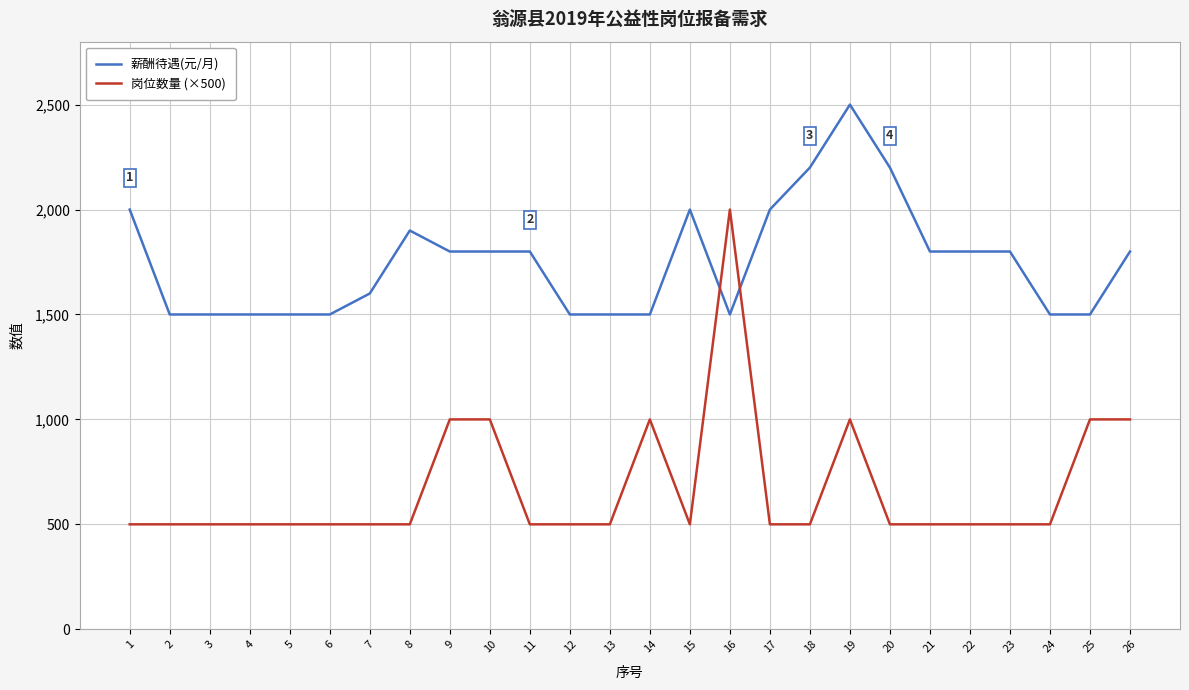

Is the value of 薪酬待遇(元/月) at 21 greater than the value of 岗位数量 (×500) at 3?

Yes